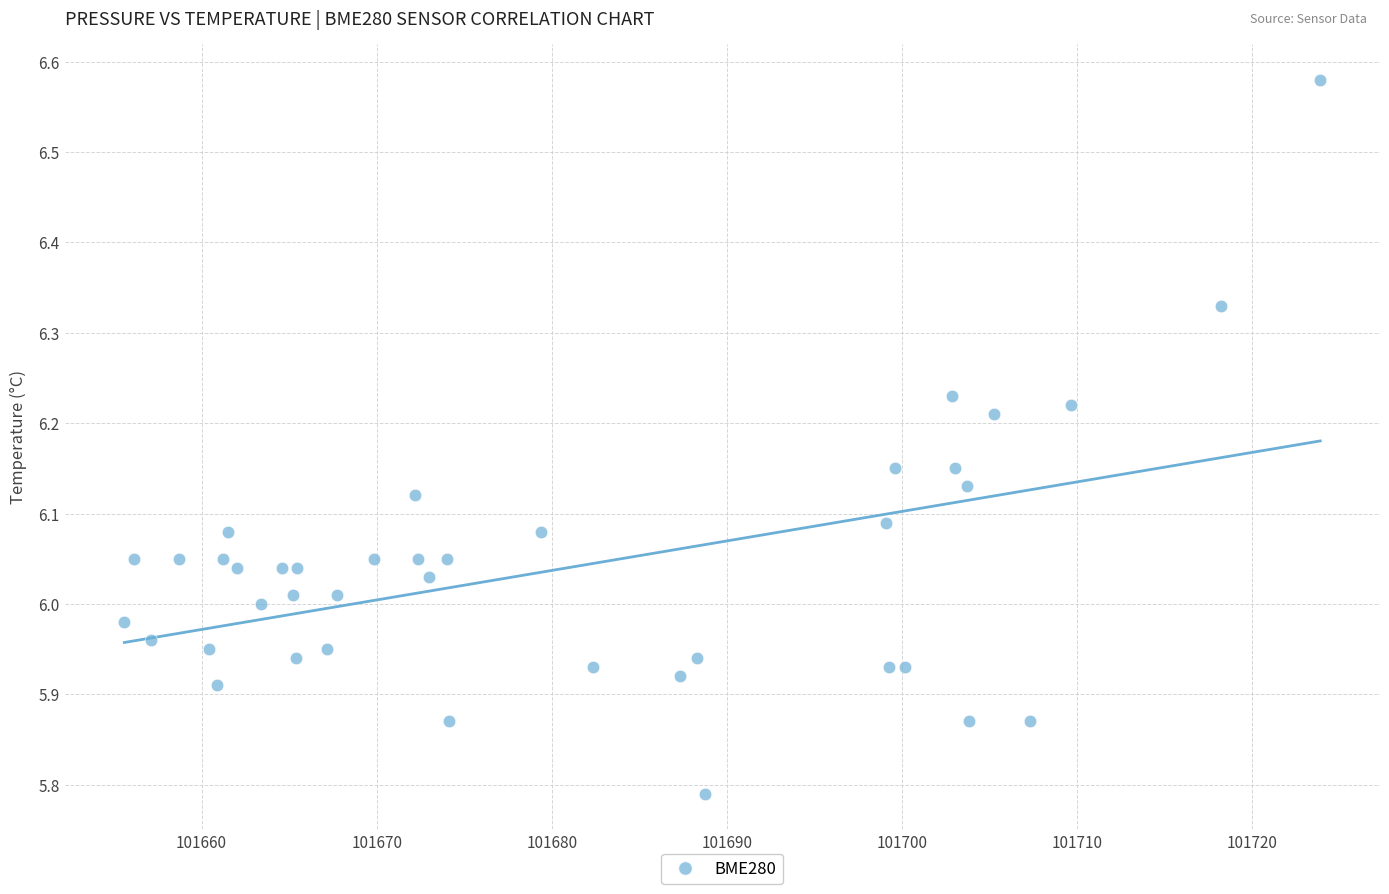

What is the range of Y values (max minus min)?

0.8